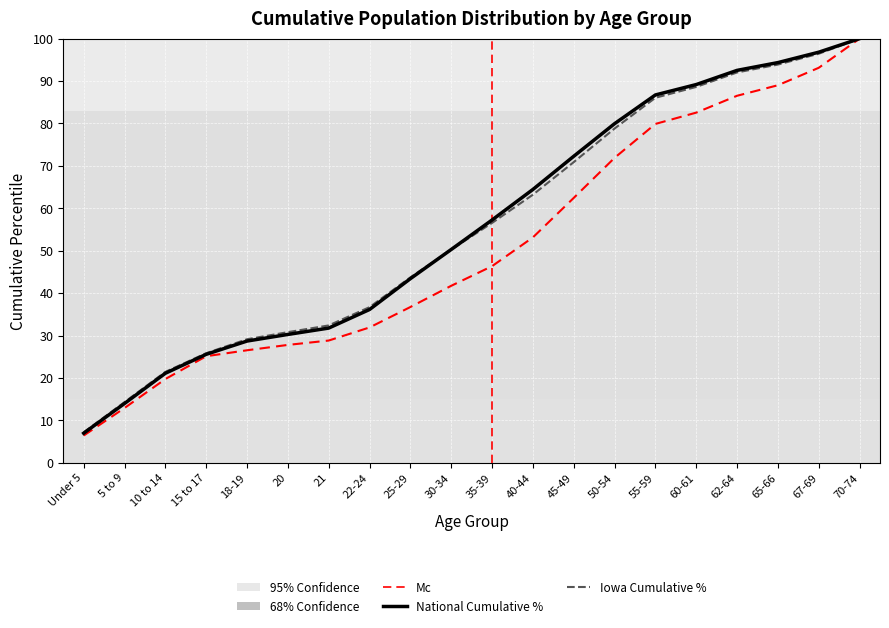

What position from the right is 60-61?

5